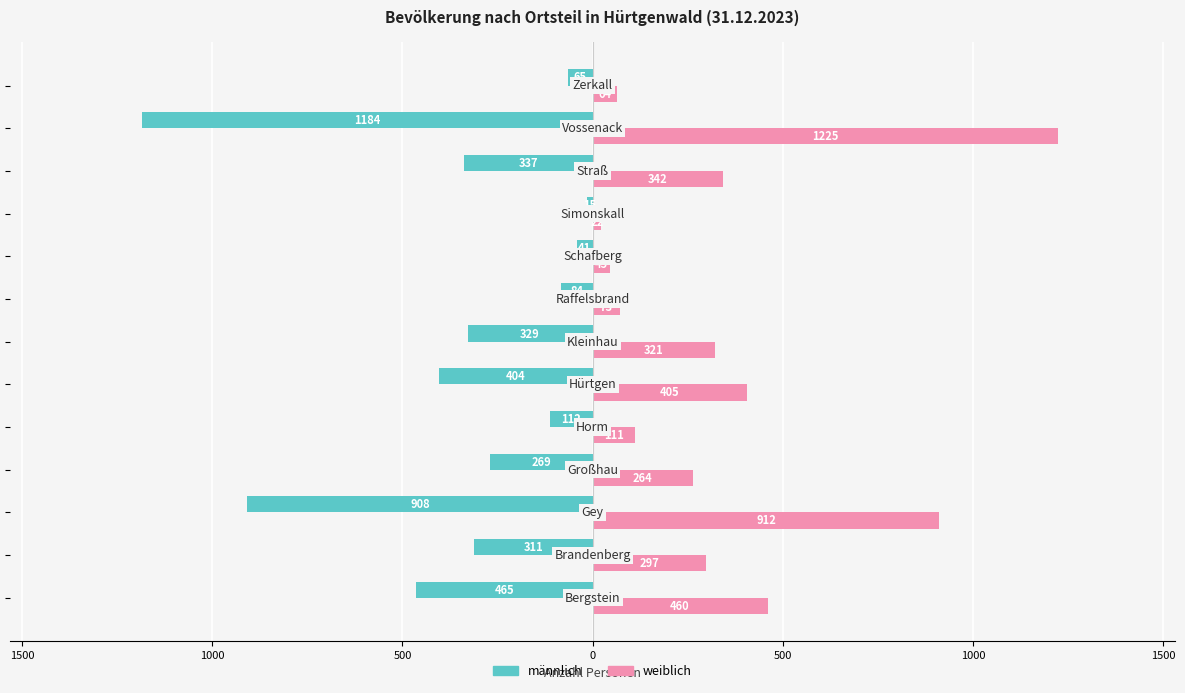

Reading right to left, transcribe all the data shown in this chart.

männlich: -65	-1184	-337	-15	-41	-84	-329	-404	-112	-269	-908	-311	-465
weiblich: 64	1225	342	22	45	73	321	405	111	264	912	297	460